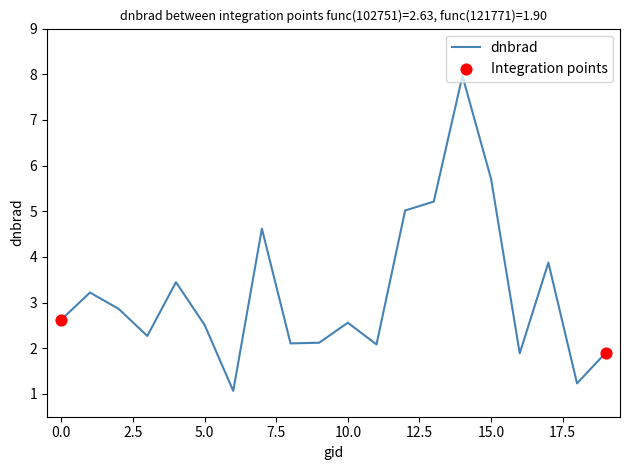

What is the maximum value shown in the chart?

8.0